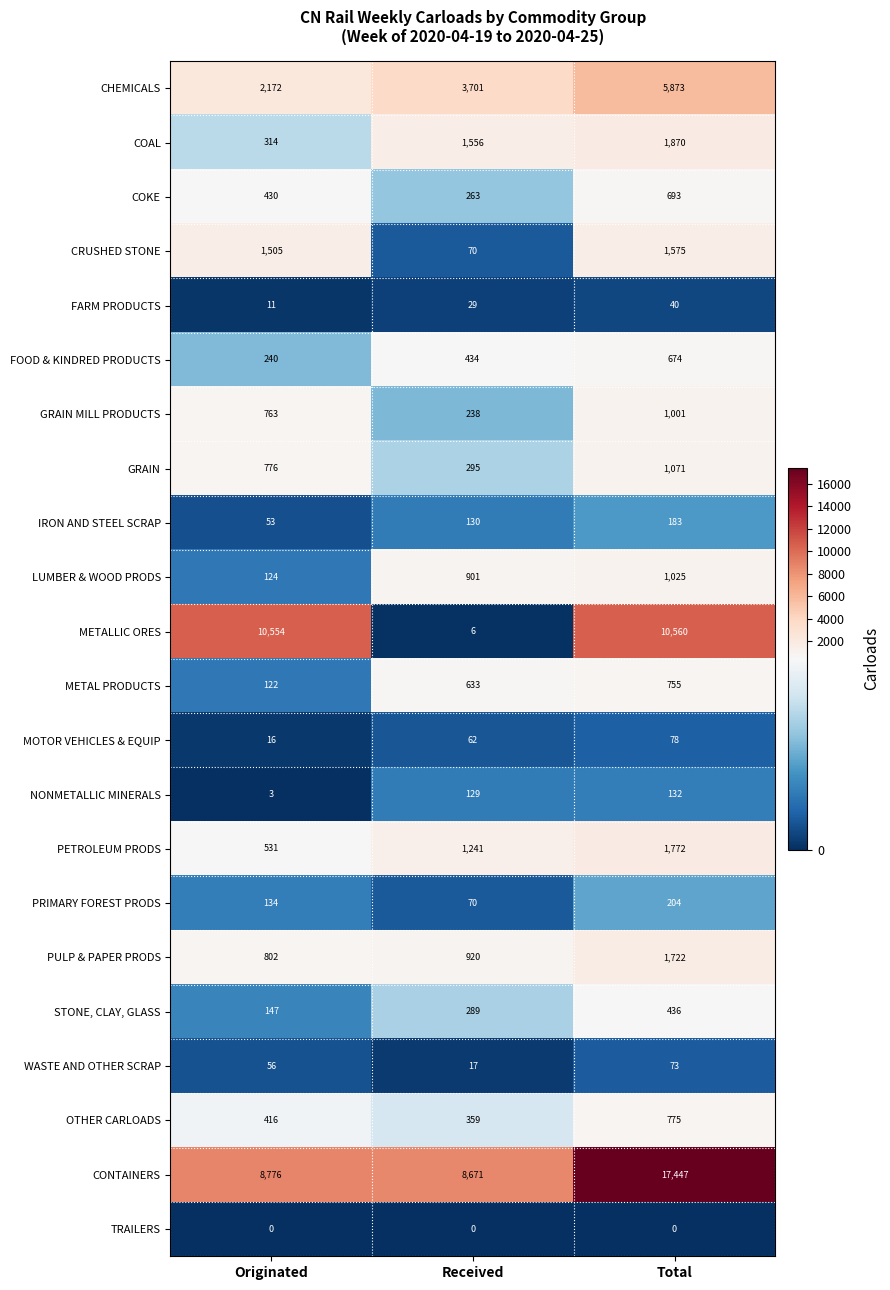

At Total, list the series in order from largest to smallest.

CONTAINERS, METALLIC ORES, CHEMICALS, COAL, PETROLEUM PRODS, PULP & PAPER PRODS, CRUSHED STONE, GRAIN, LUMBER & WOOD PRODS, GRAIN MILL PRODUCTS, OTHER CARLOADS, METAL PRODUCTS, COKE, FOOD & KINDRED PRODUCTS, STONE, CLAY, GLASS, PRIMARY FOREST PRODS, IRON AND STEEL SCRAP, NONMETALLIC MINERALS, MOTOR VEHICLES & EQUIP, WASTE AND OTHER SCRAP, FARM PRODUCTS, TRAILERS